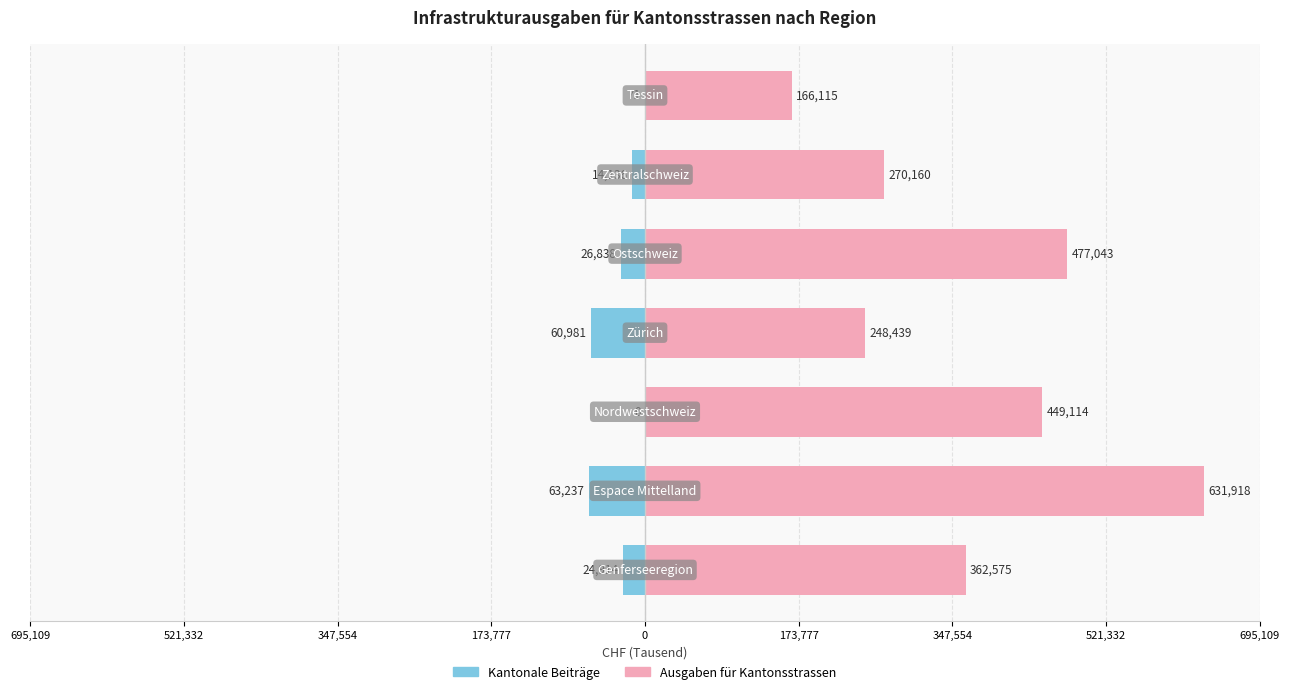

Rank the series at 347,554 from highest to lowest value.

Ausgaben für Kantonsstrassen, Kantonale Beiträge